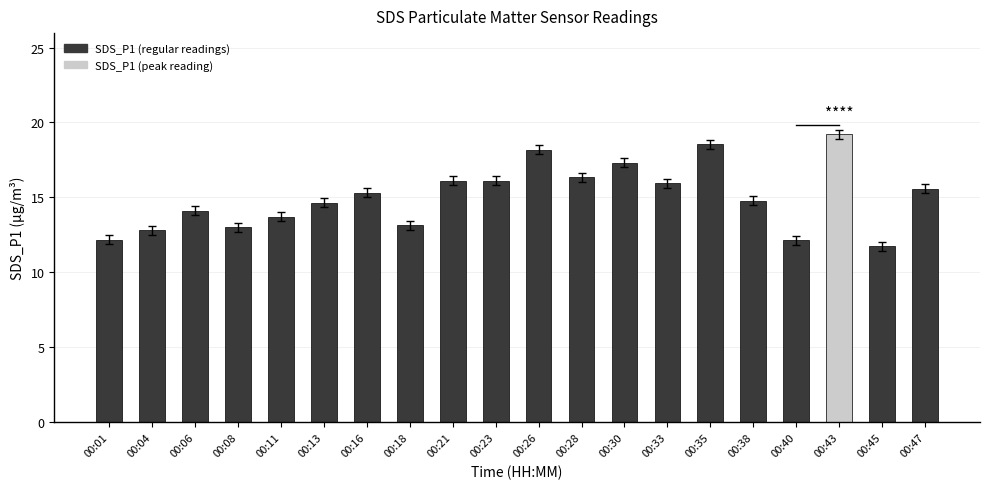

Which category has the highest value across all series?

00:43